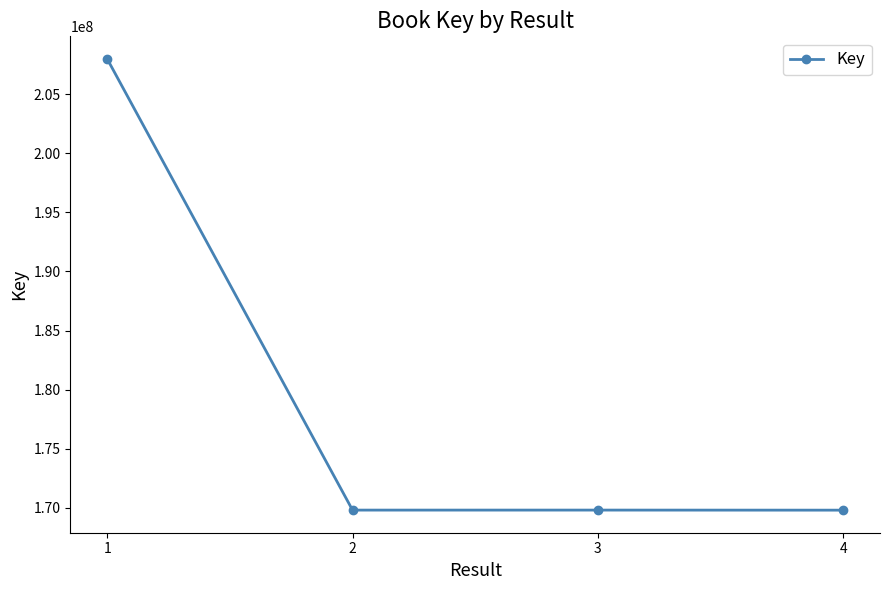

What is the sum of all values?

717432257